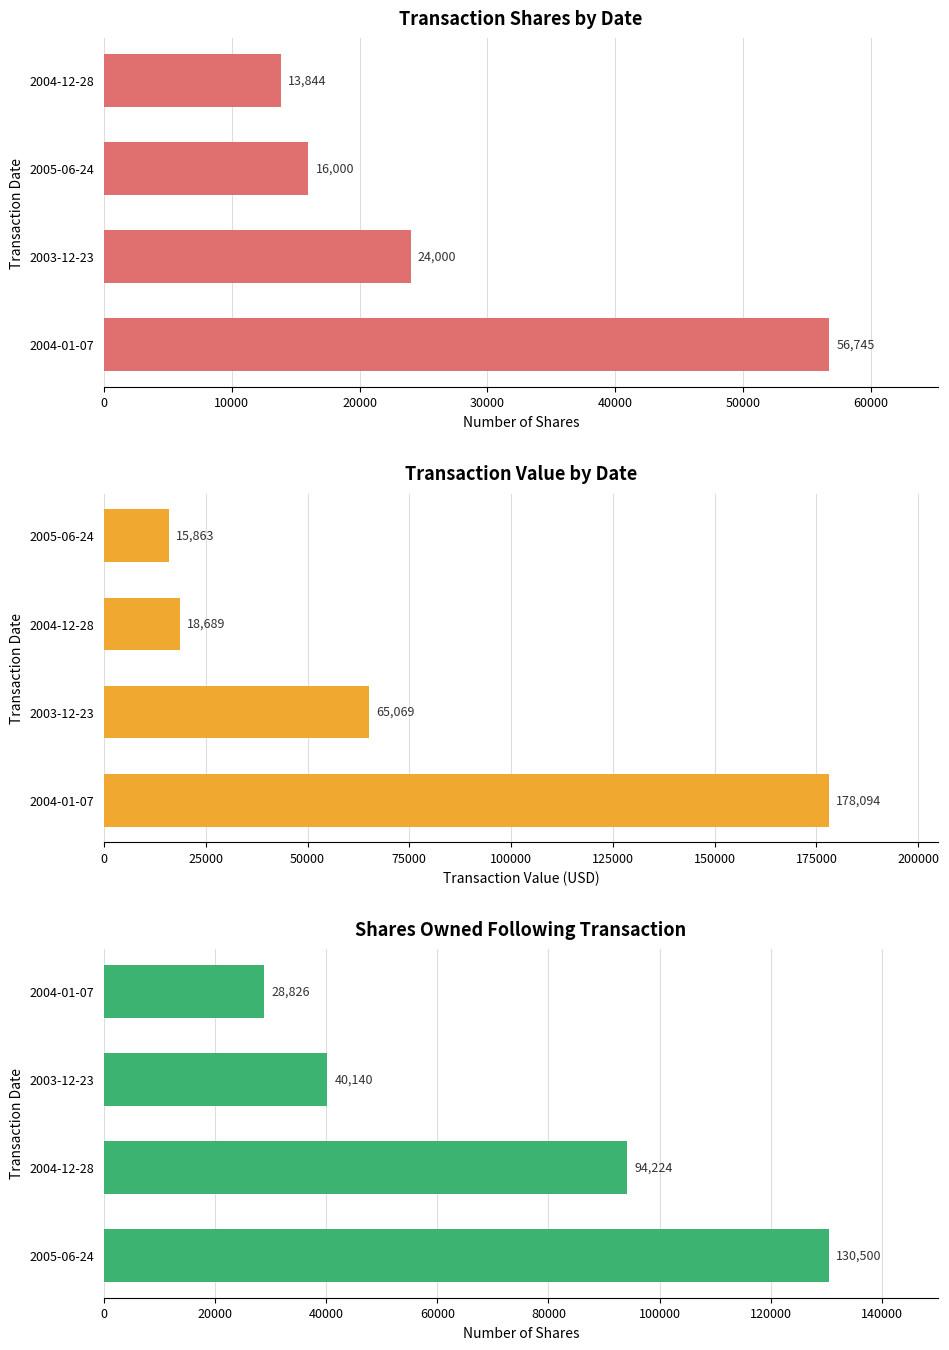

What is the difference between the Shares Owned Following Transaction values at 2004-01-07 and 2005-06-24?

101674